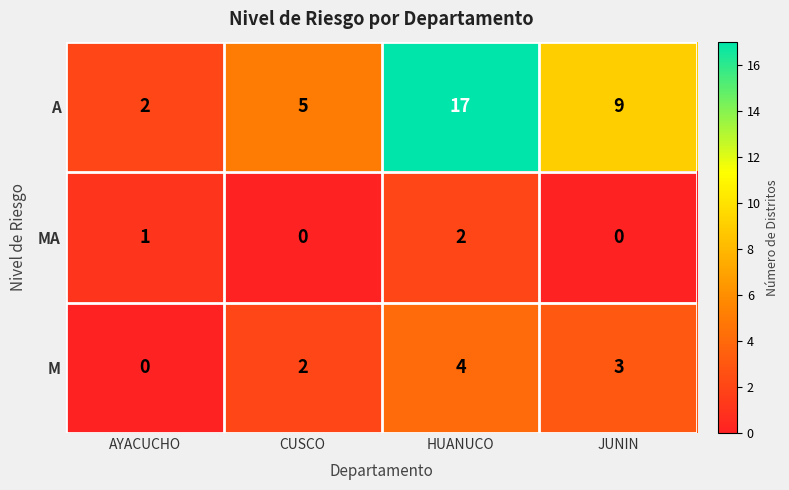

The MA series shows 0 at JUNIN. True or false?

True